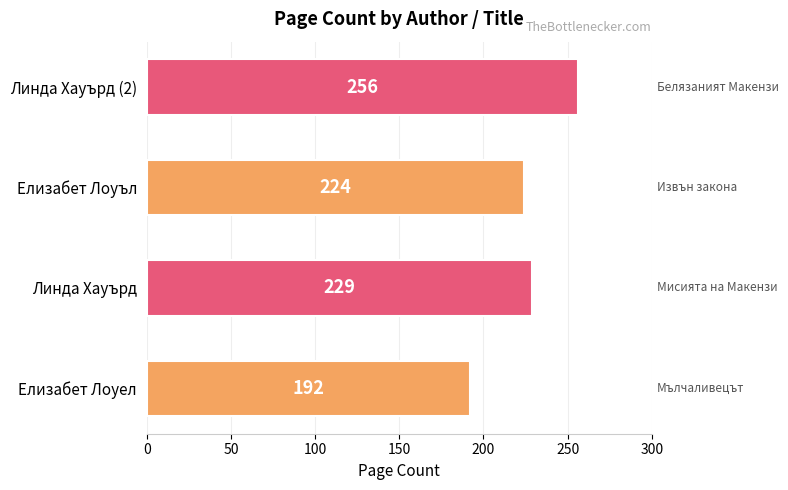

What is the difference between the maximum and minimum values?

64